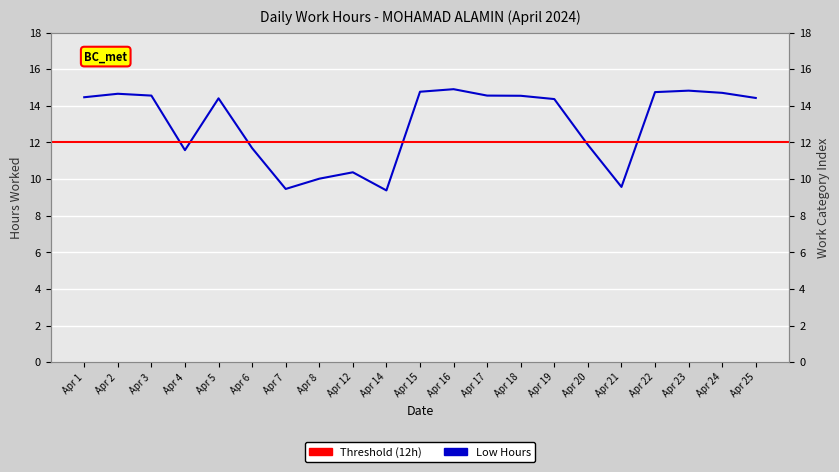

What is the value of the 4th point from the left?

11.6